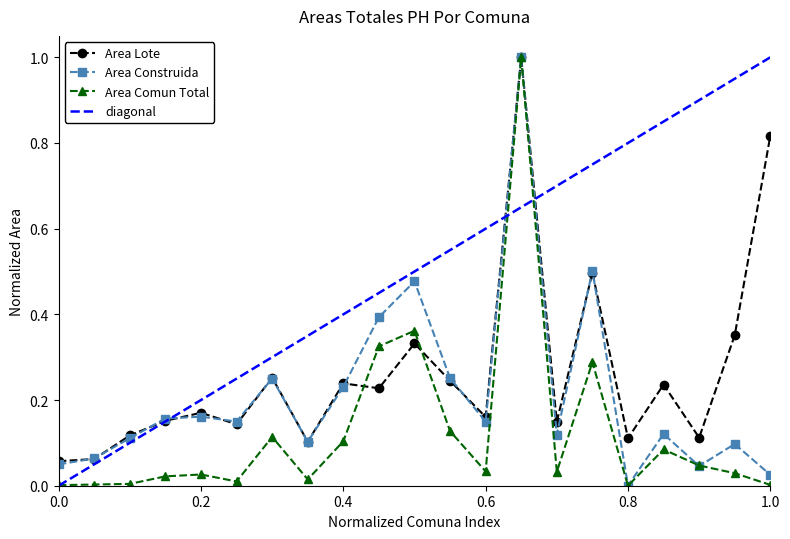

True or false: Area Construida has more than 1 points higher than both neighbors.

True